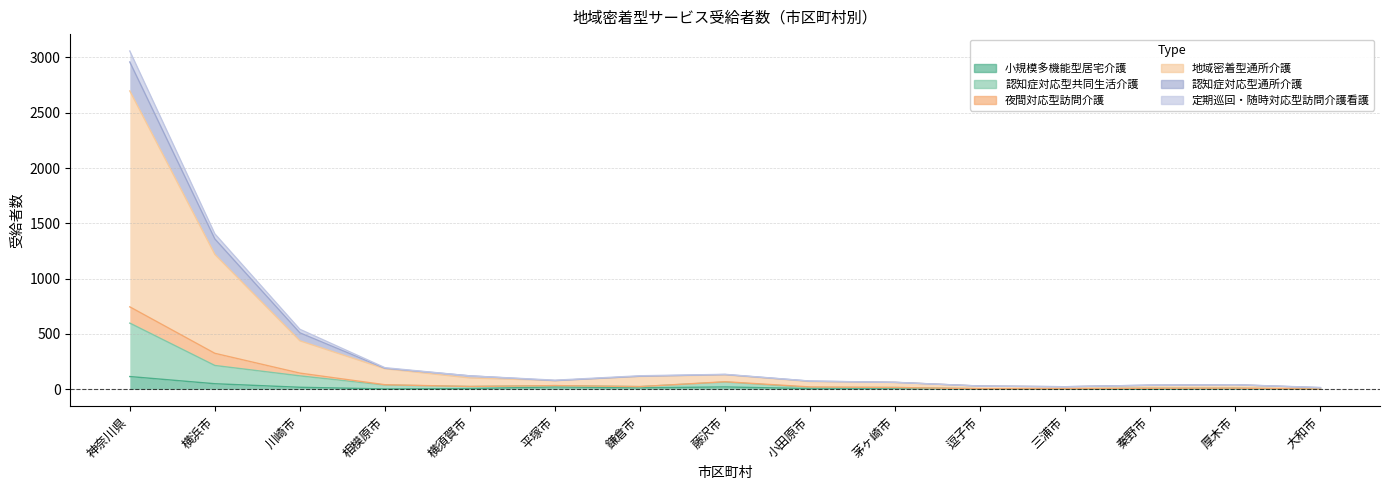

What is the label of the 13th point from the left?

秦野市